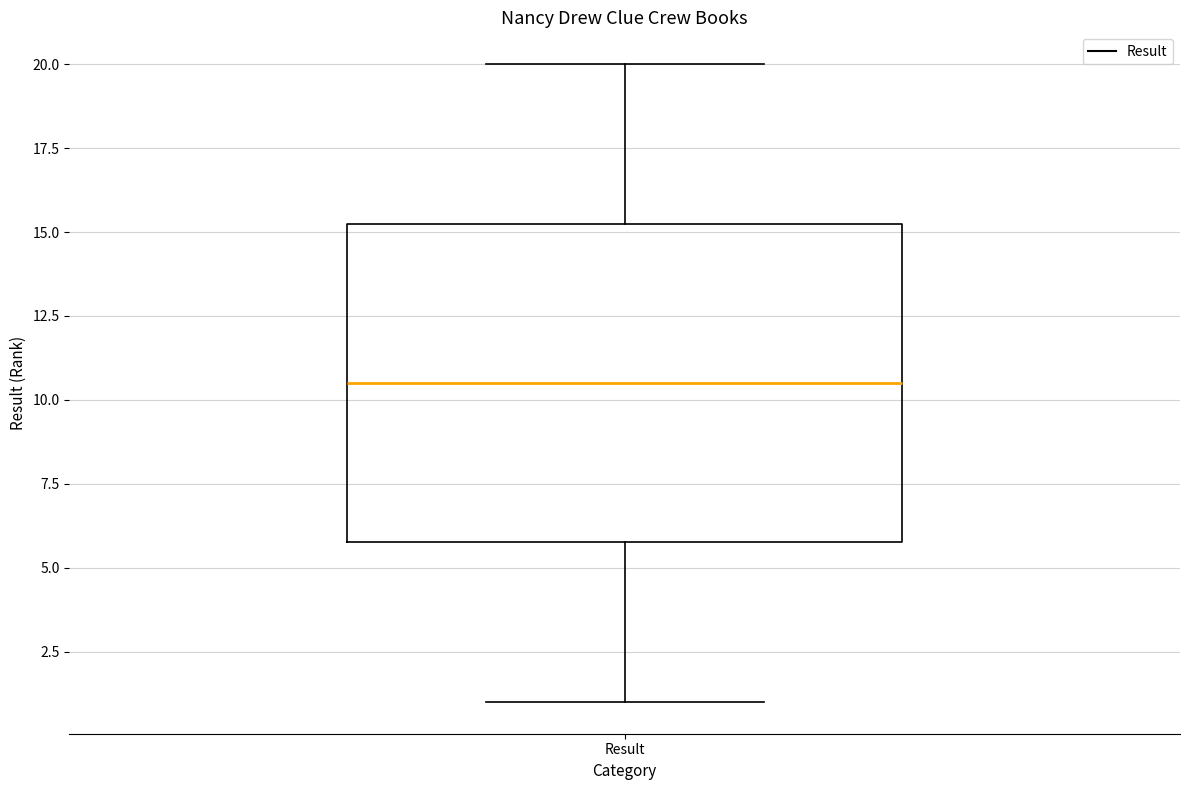

Transcribe this box plot: give where the median line is, the range the box spans, and where the two whiskers end, as read against the y-axis. The values are not printed on the chart, so give them approximately, as read against the axis.

median 10.5, box 6.0 to 15.5, whiskers 1.0 to 20.0